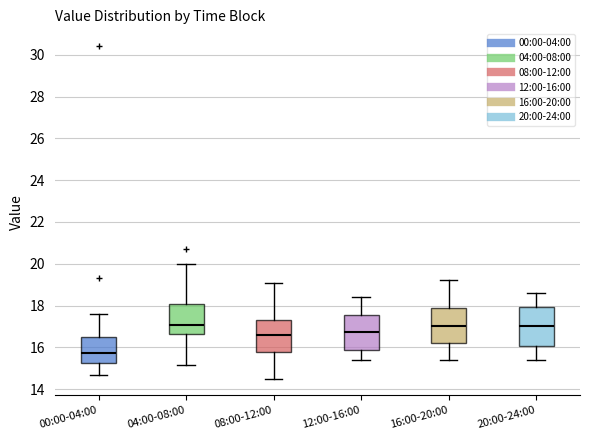

Where does the median line of the box for 16:00-20:00 sit on the y-axis? The values are not printed on the chart, so give them approximately, as read against the axis.

17.0